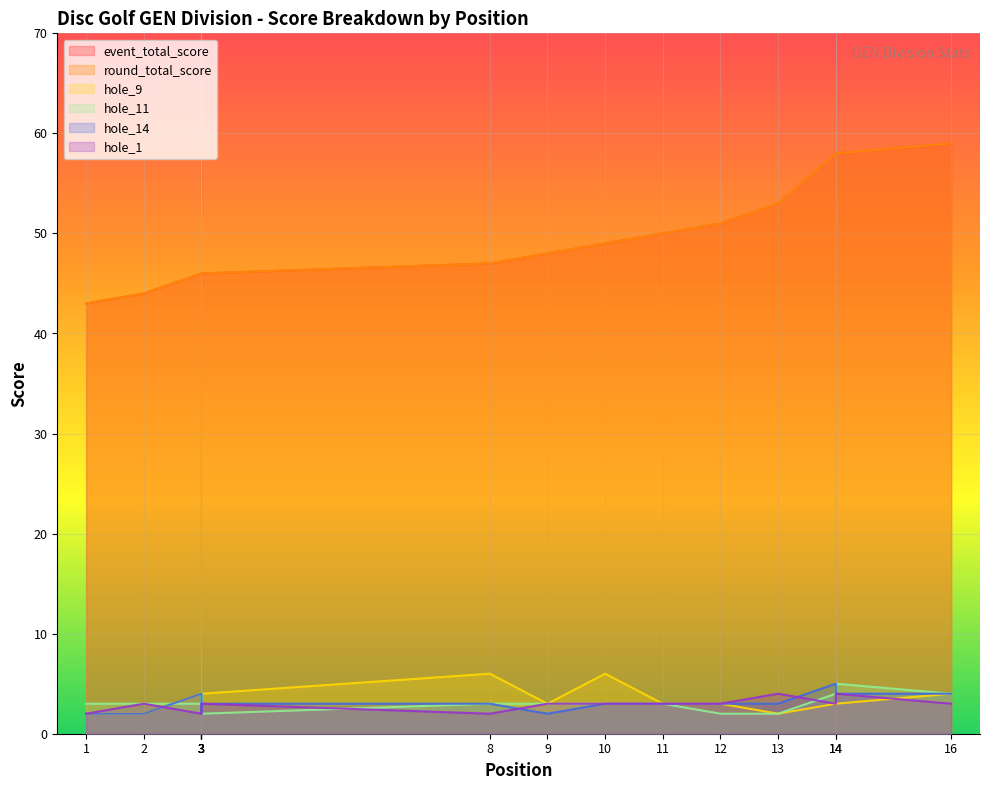

True or false: event_total_score and hole_1 intersect in this chart.

False